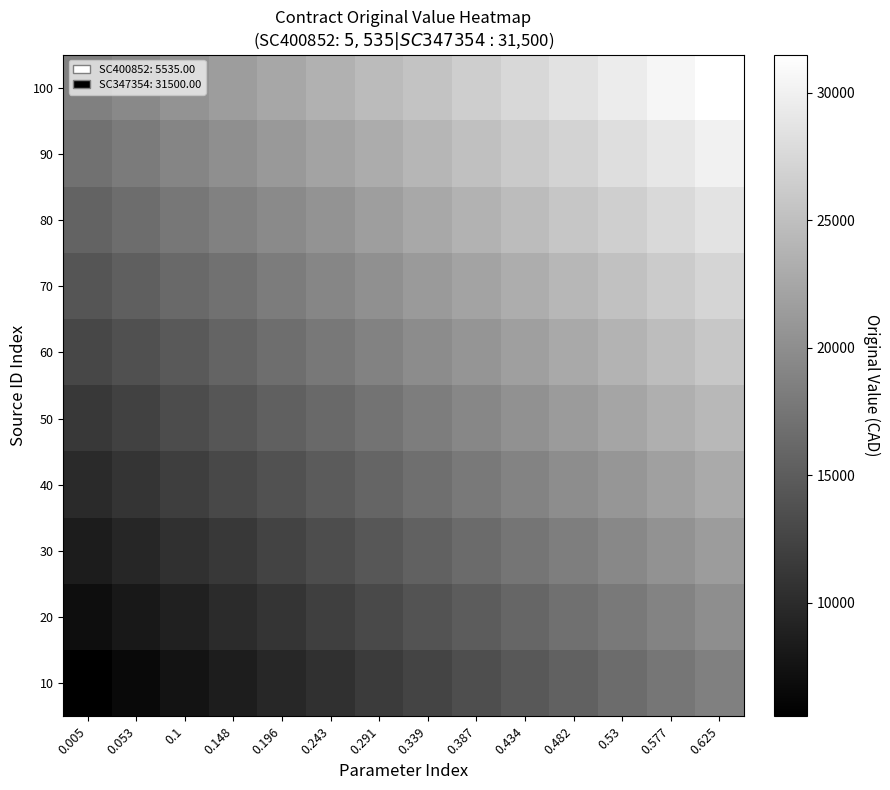

Rank the series at 0.148 from highest to lowest value.

100, 90, 80, 70, 60, 50, 40, 30, 20, 10